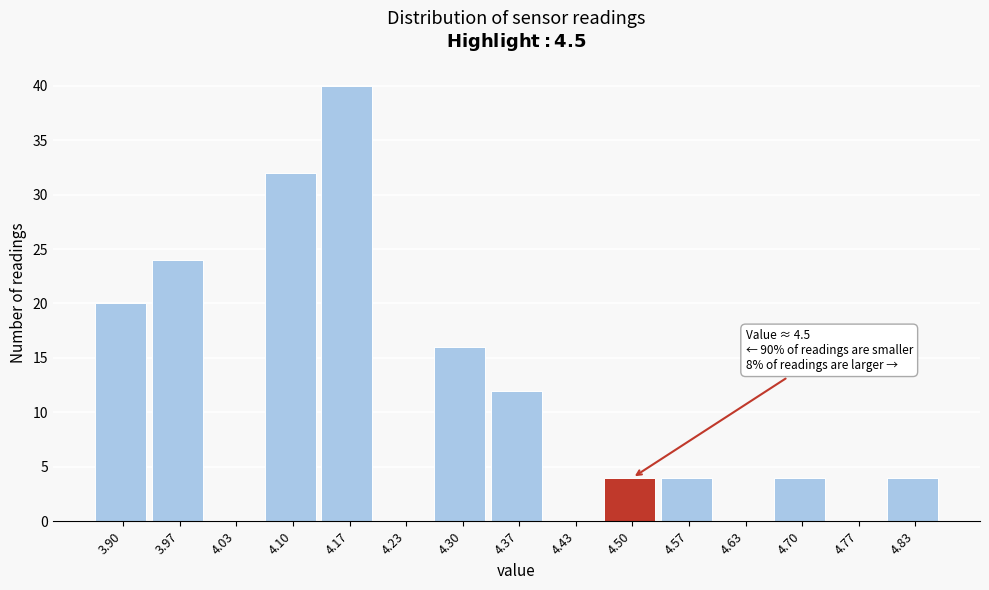

Reading left to right, what are all the values shown in this chart?

3.90=20	3.97=24	4.03=0	4.10=32	4.17=40	4.23=0	4.30=16	4.37=12	4.43=0	4.50=4	4.57=4	4.63=0	4.70=4	4.77=0	4.83=4